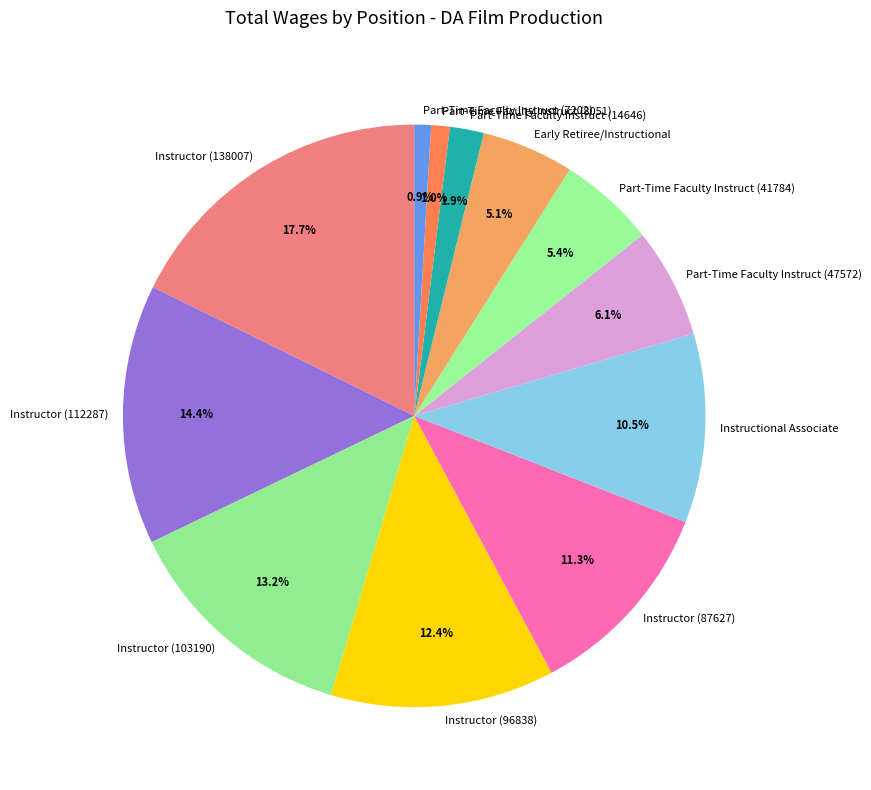

What is the largest slice in the pie chart?

Instructor (138007)